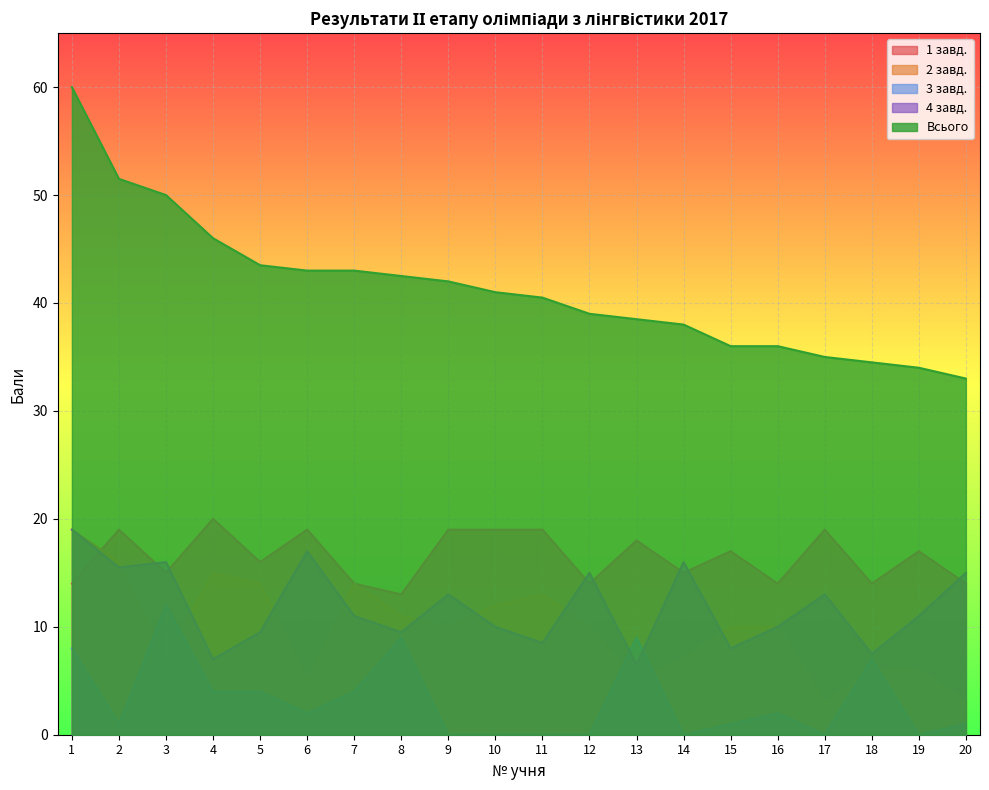

Which series changed the most between 1 and 18?

Всього